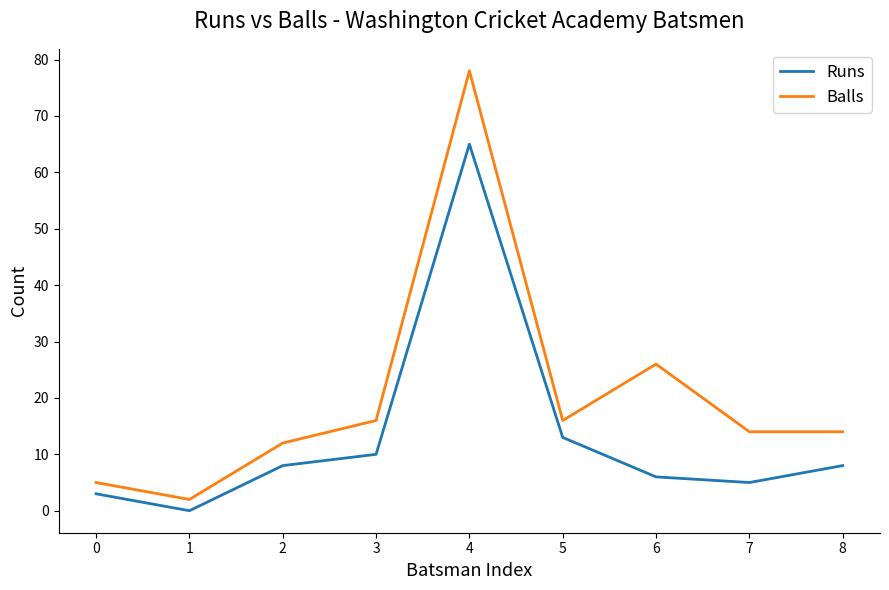

The Balls series shows 26 at 6. True or false?

True